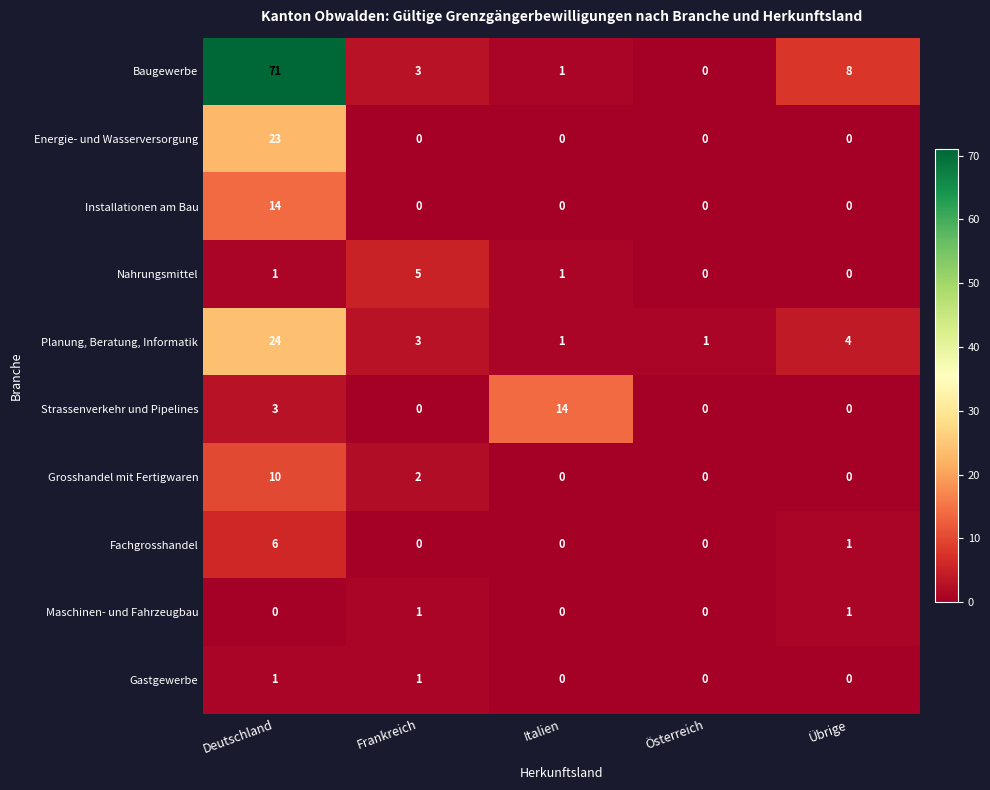

The Planung, Beratung, Informatik series shows 2 at Übrige. True or false?

False